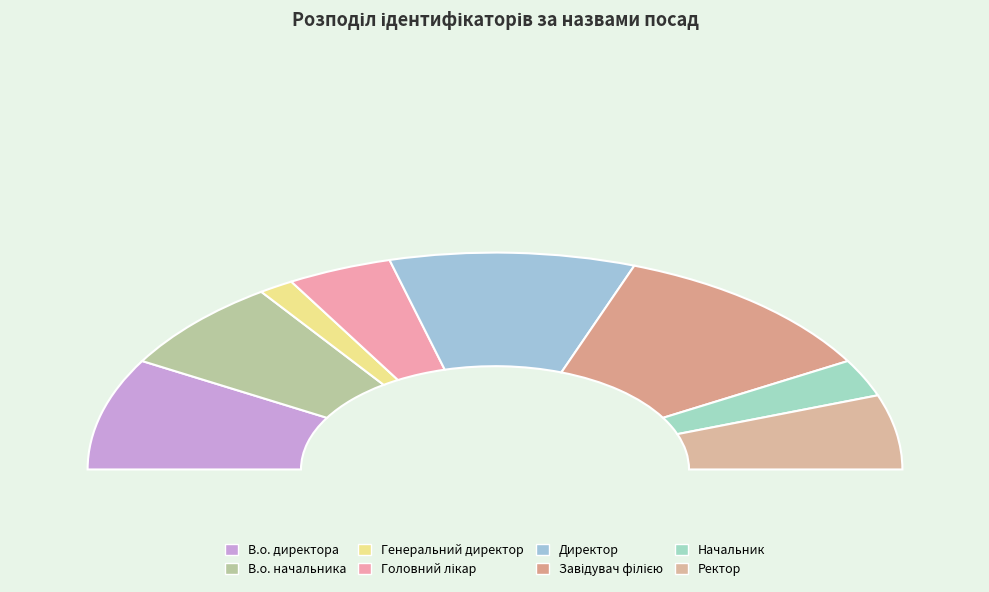

What percentage is the В.о. директора slice, to the nearest percent?

17%